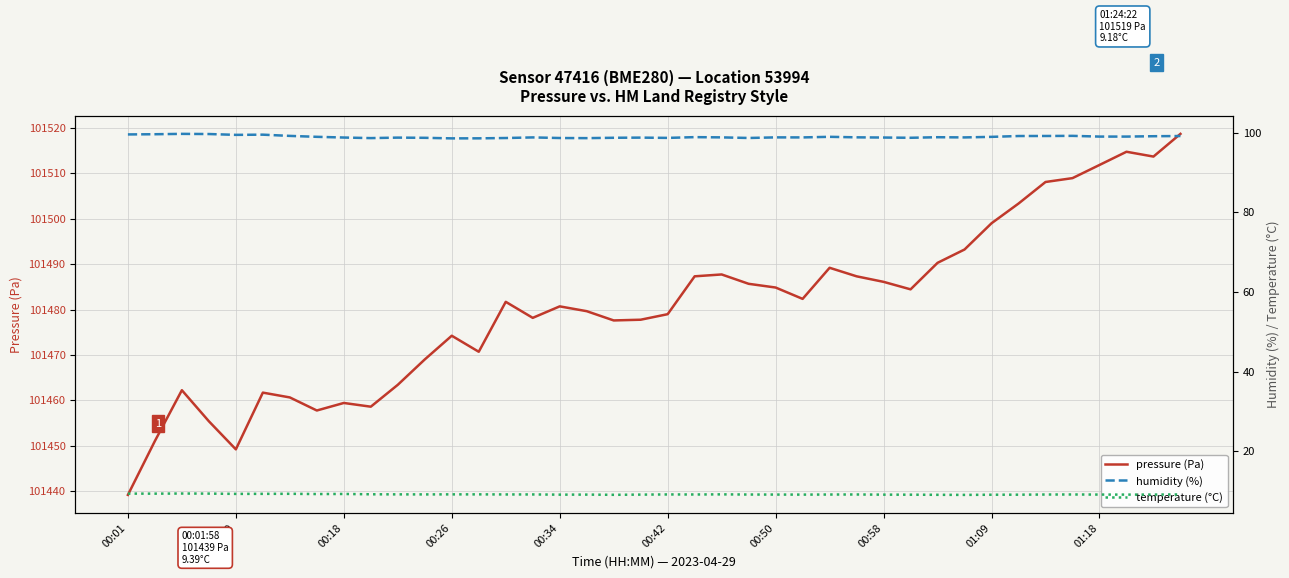

How many values in the pressure (Pa) series exceed 101481?

20